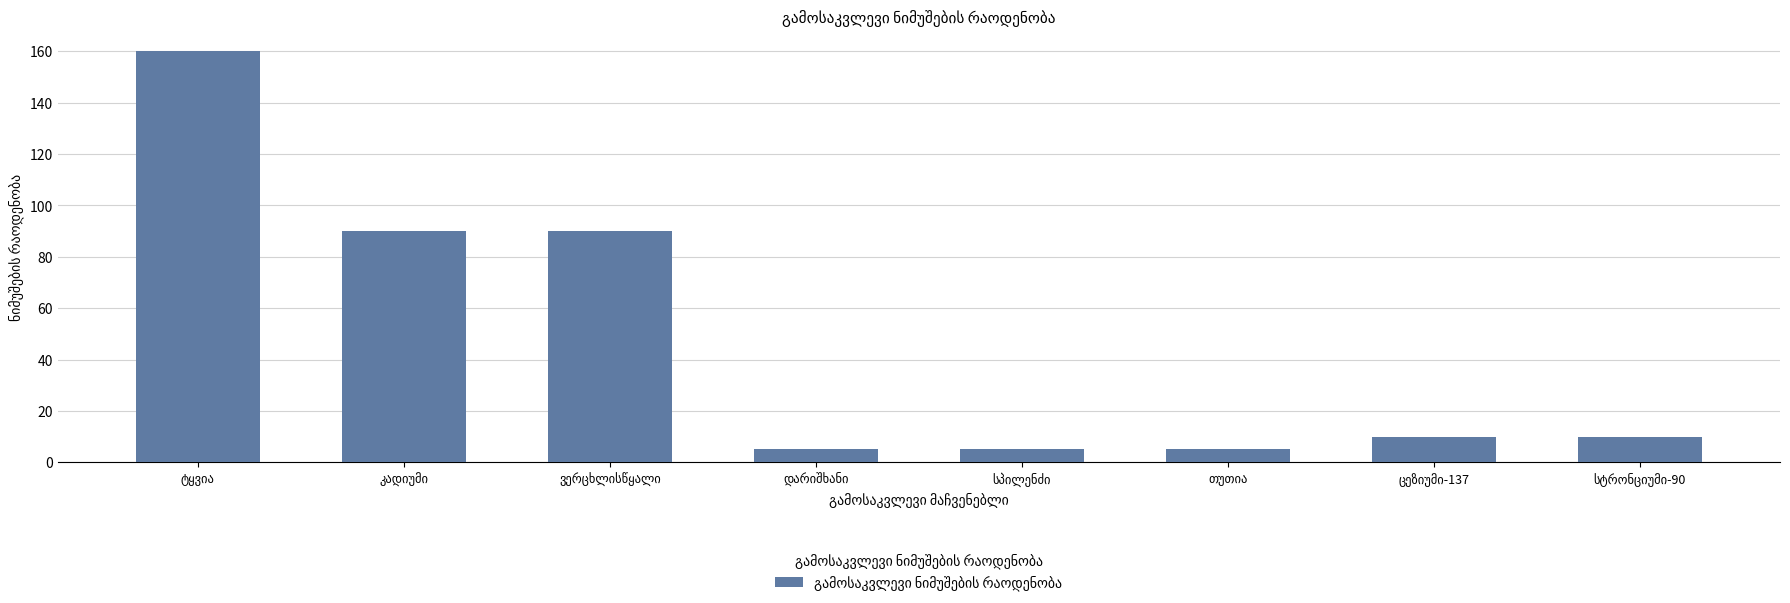

Count the number of data series in this chart.

1